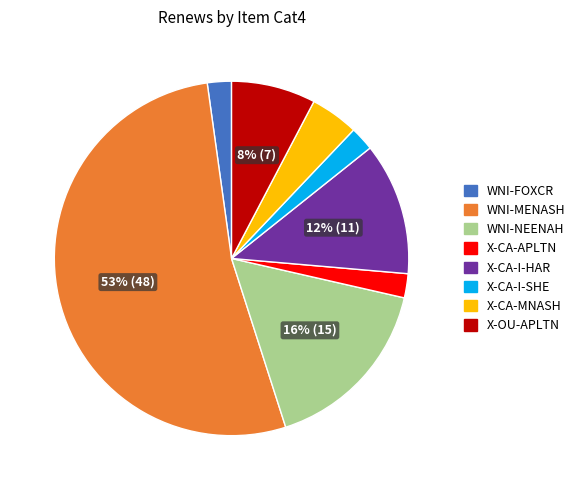

Is it true that WNI-NEENAH is 30% of the pie?

False